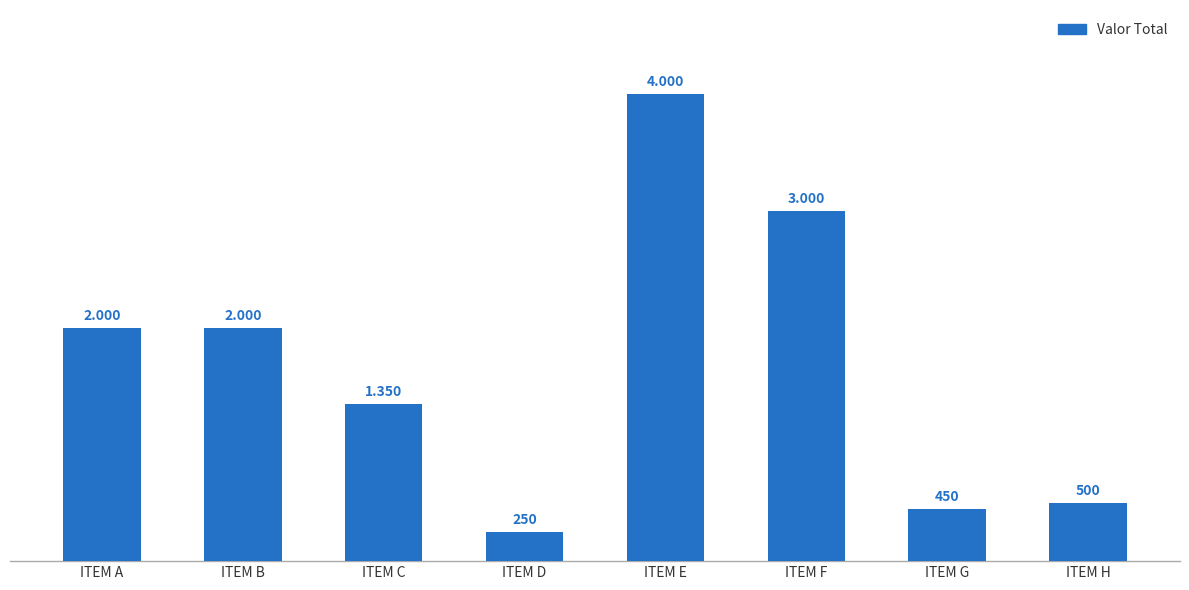

What is the value of the 7th bar from the left?

450